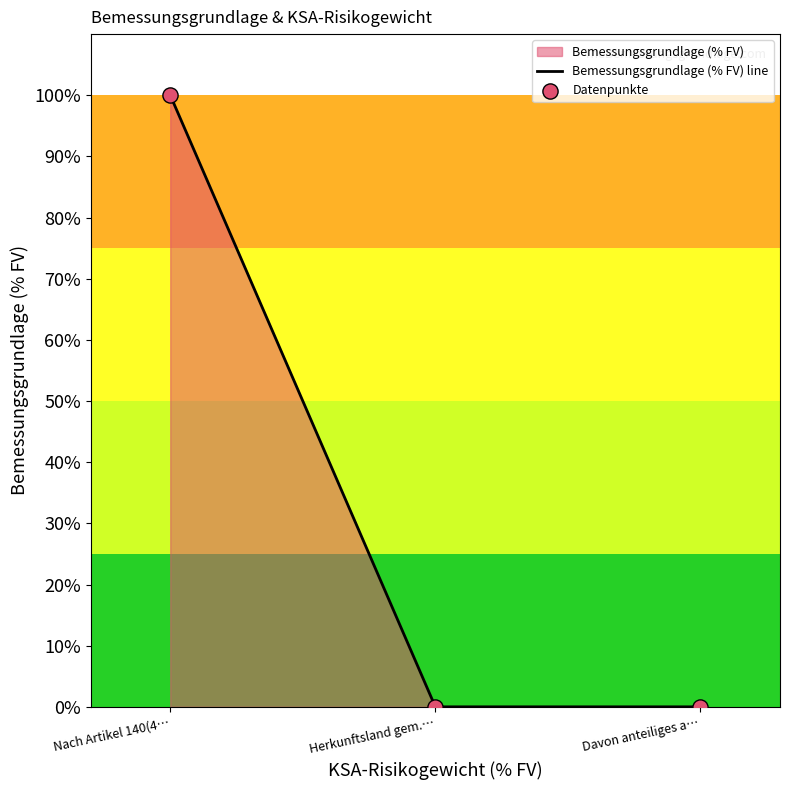

At how many categories does at least one series exceed 99?

1